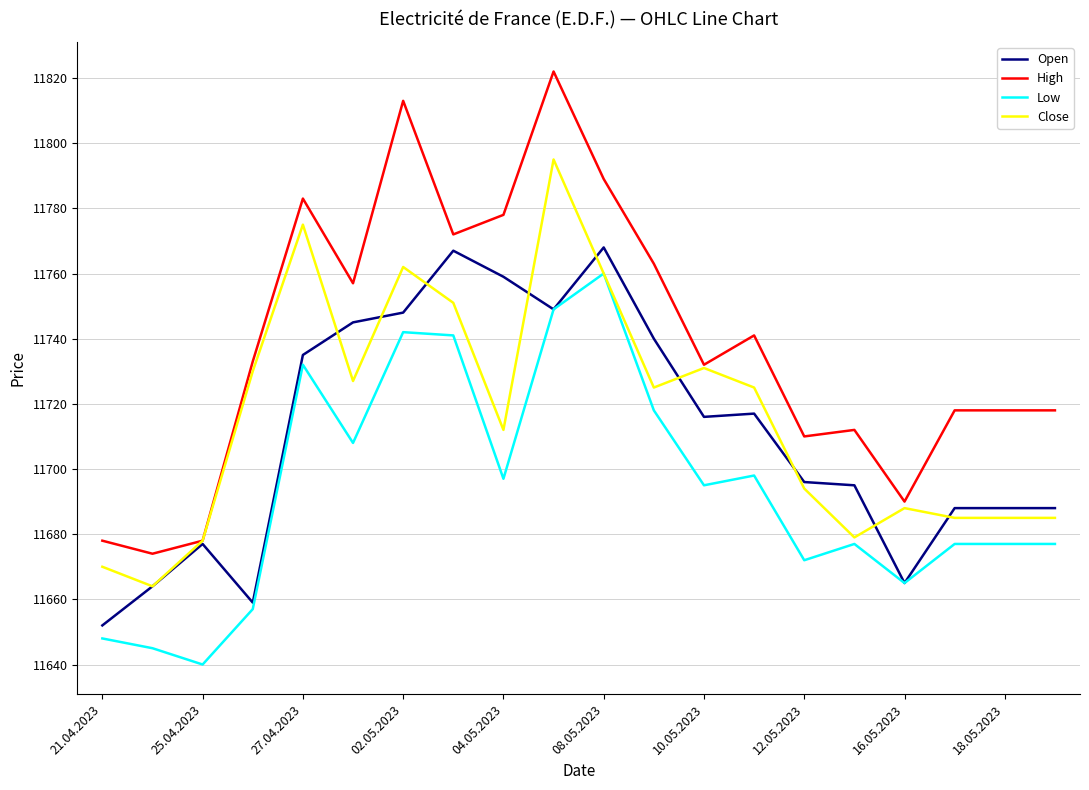

Which series has the largest total across all categories?

High